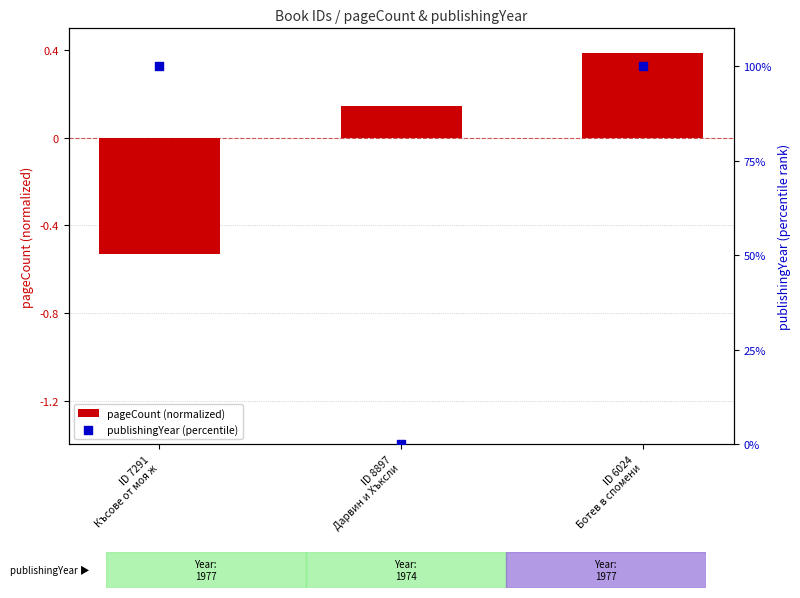

Which series contains the lowest Y value?

pageCount (normalized)